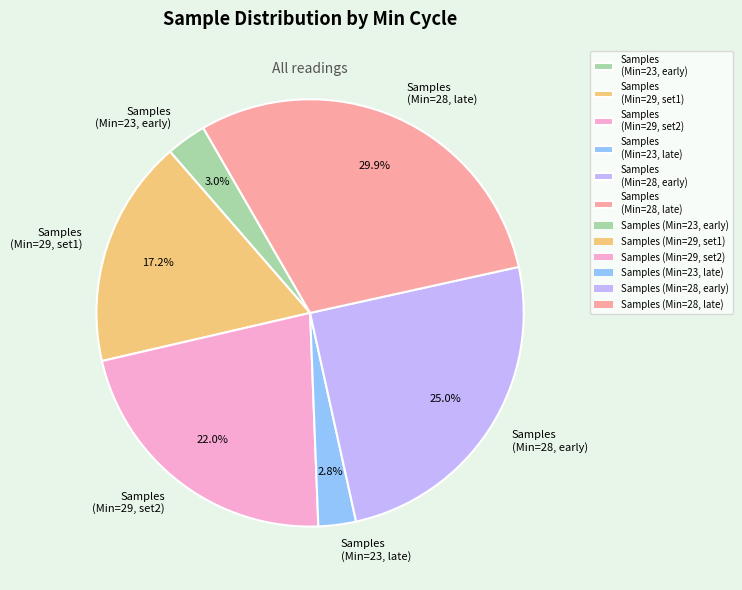

What is the largest slice in the pie chart?

Samples (Min=28, late)